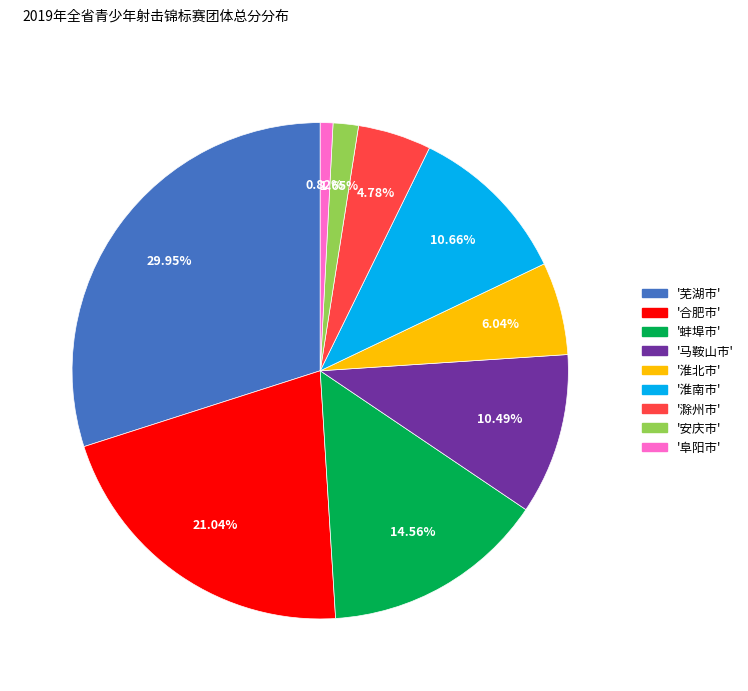

Is there a majority slice in this chart?

No